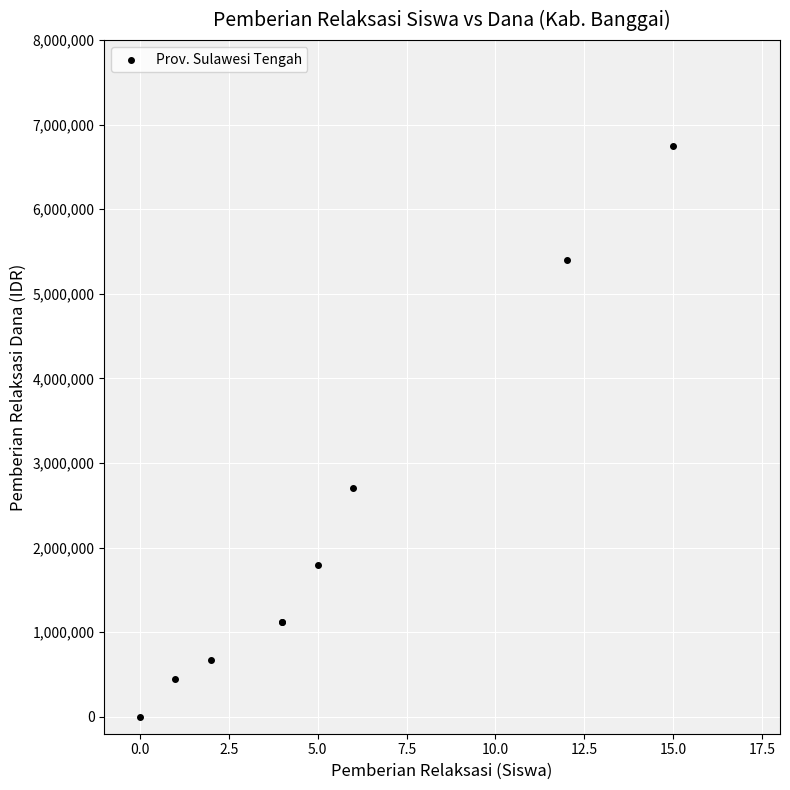

What Y value in the scatter plot is closest to 3375000?

2700000